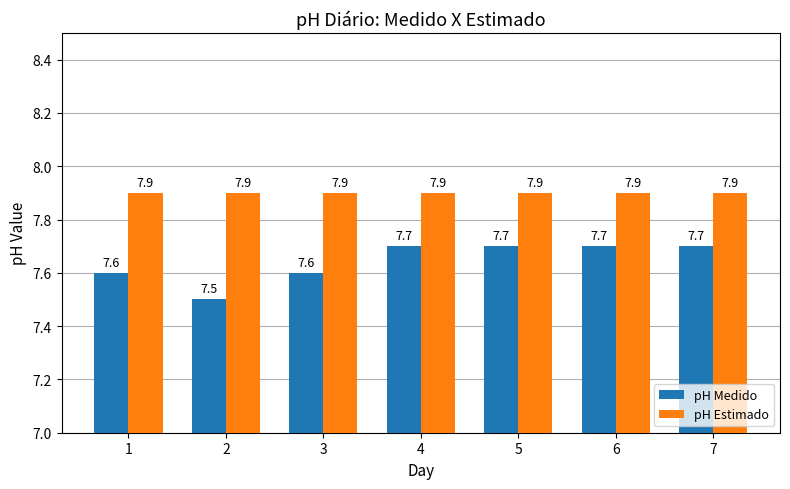

Reading left to right, what are all the values shown in this chart?

pH Medido: 1=7.6	2=7.5	3=7.6	4=7.7	5=7.7	6=7.7	7=7.7
pH Estimado: 1=7.9	2=7.9	3=7.9	4=7.9	5=7.9	6=7.9	7=7.9